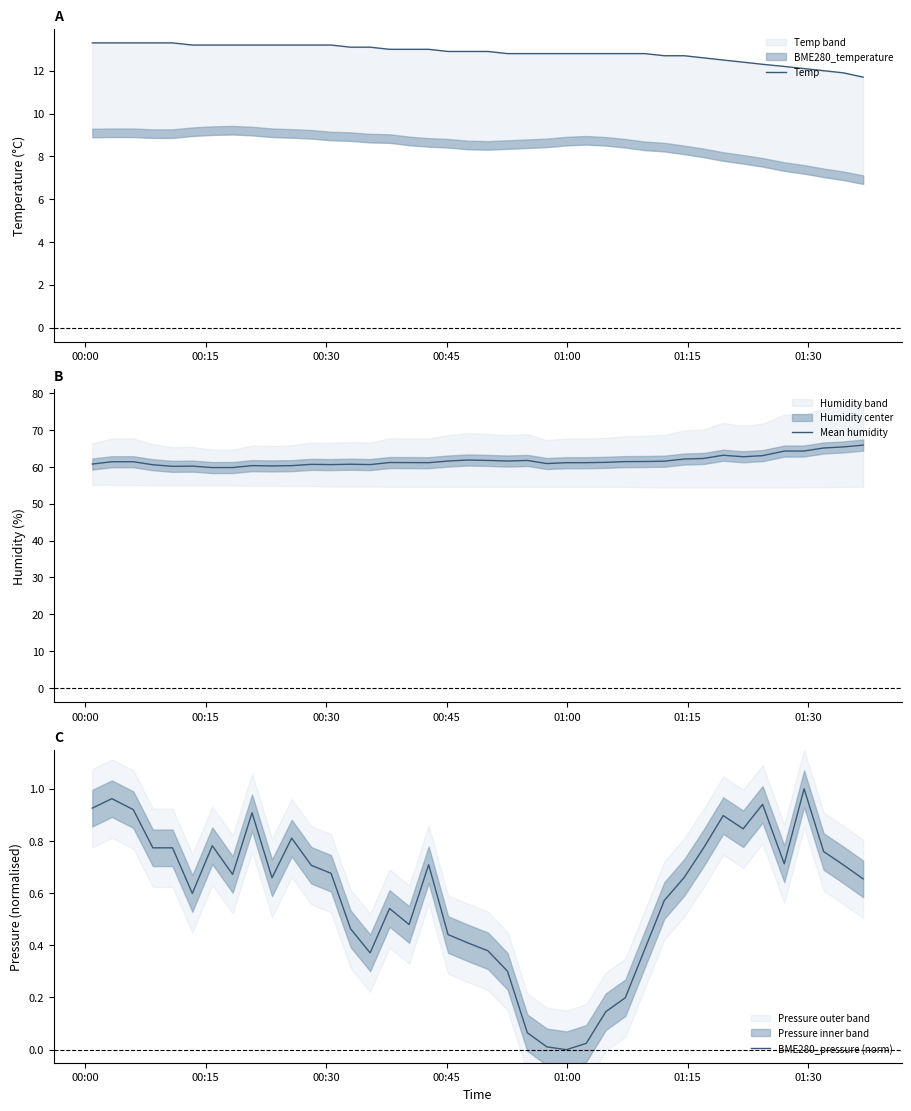

What is the minimum value for Mean humidity?

59.8